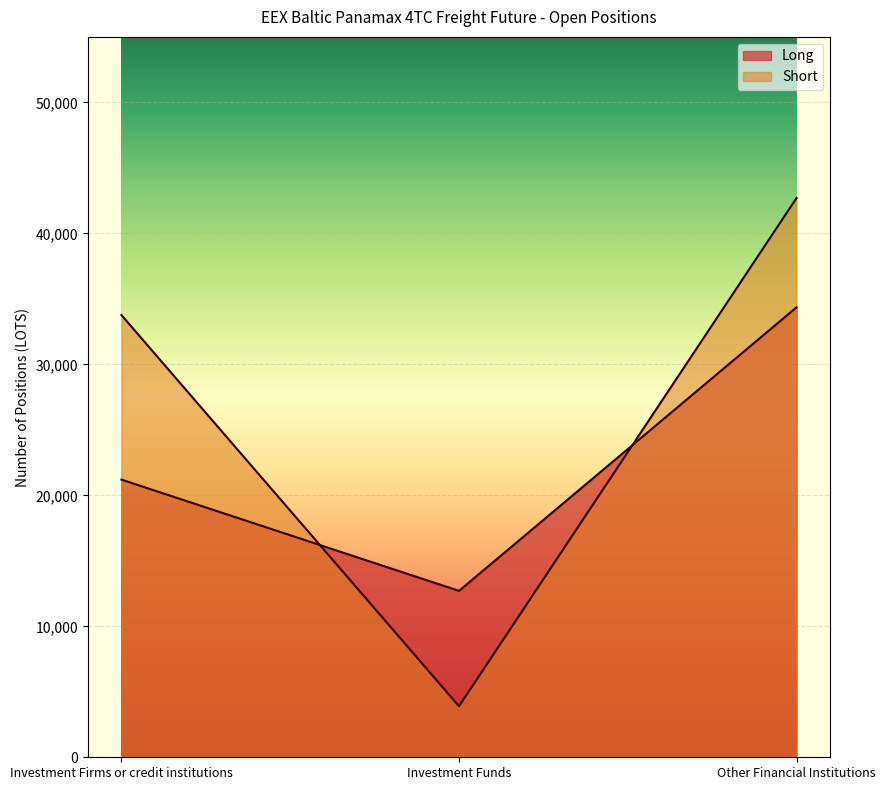

Is it true that Long equals 12705.5 at Investment Funds?

True